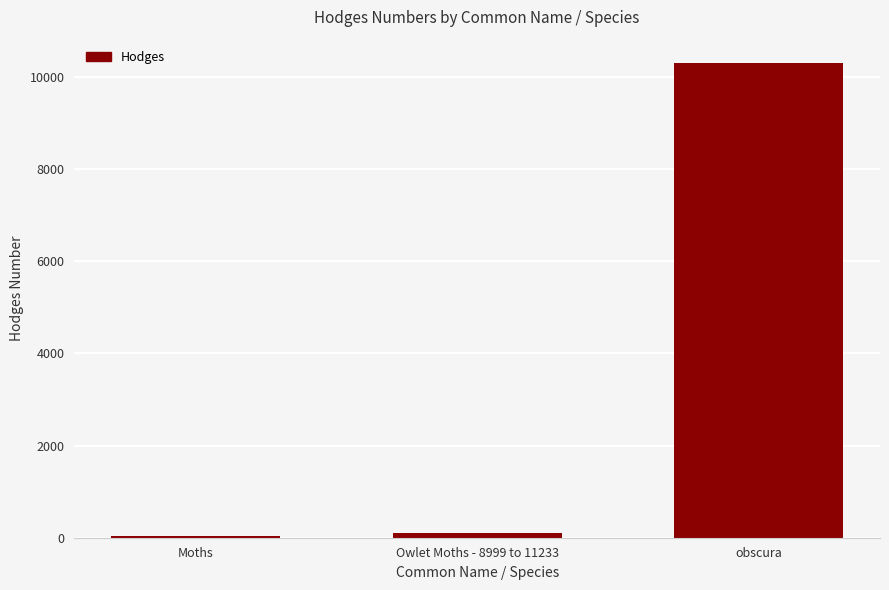

What is the sum of all values?

10412.5